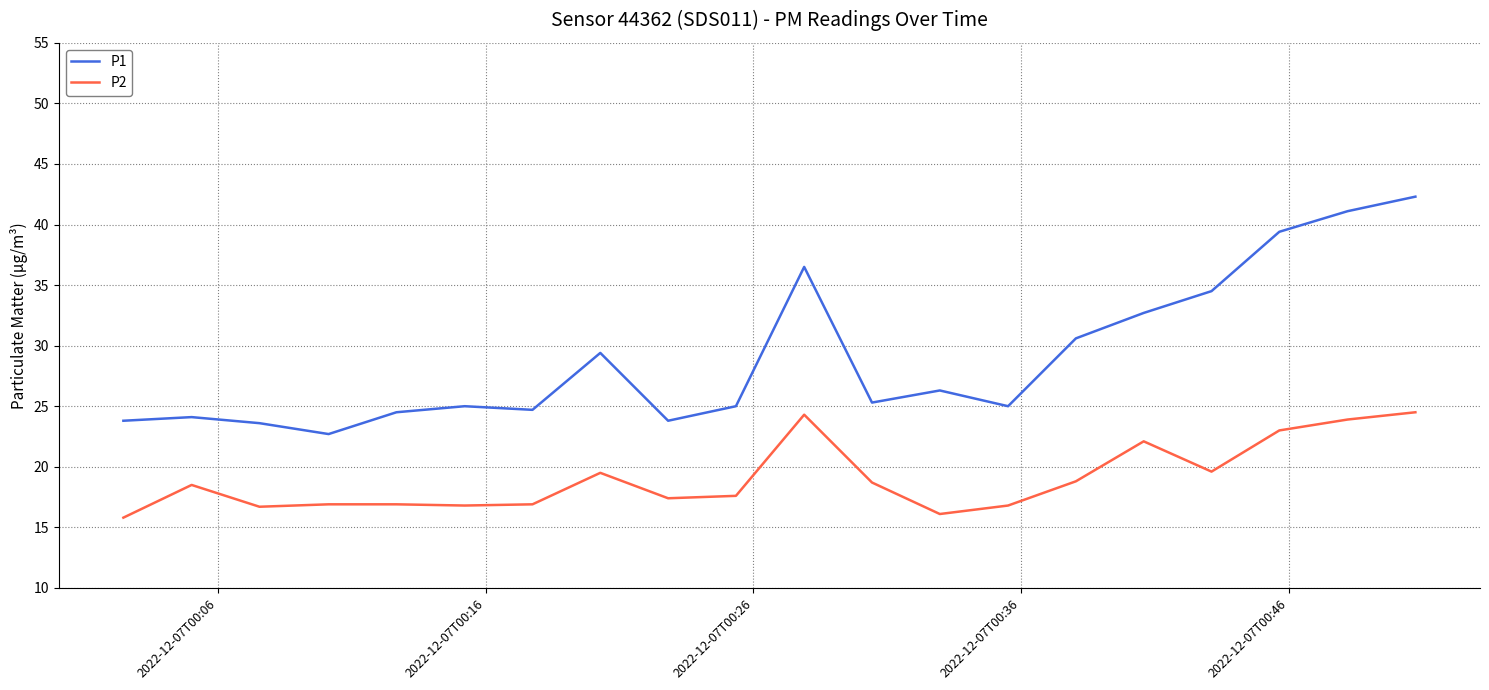

True or false: P2 and P1 intersect in this chart.

False